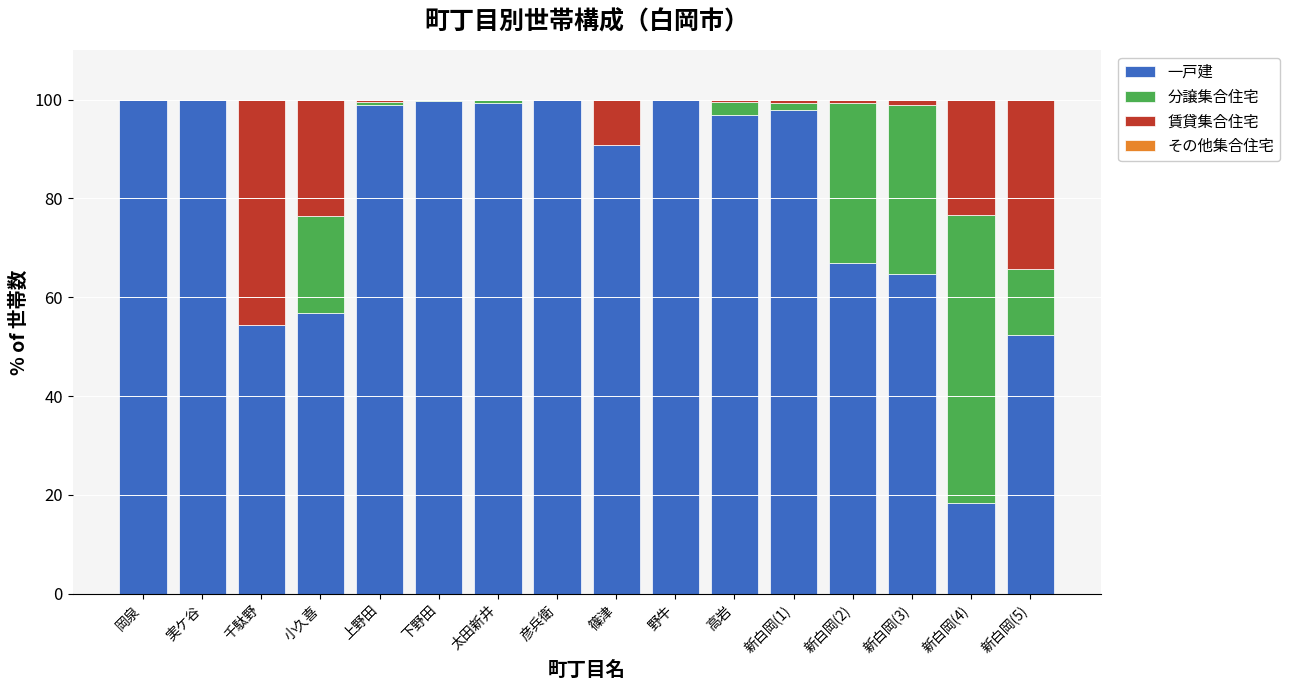

True or false: 一戸建 has a value of 55.3 at 実ケ谷.

False